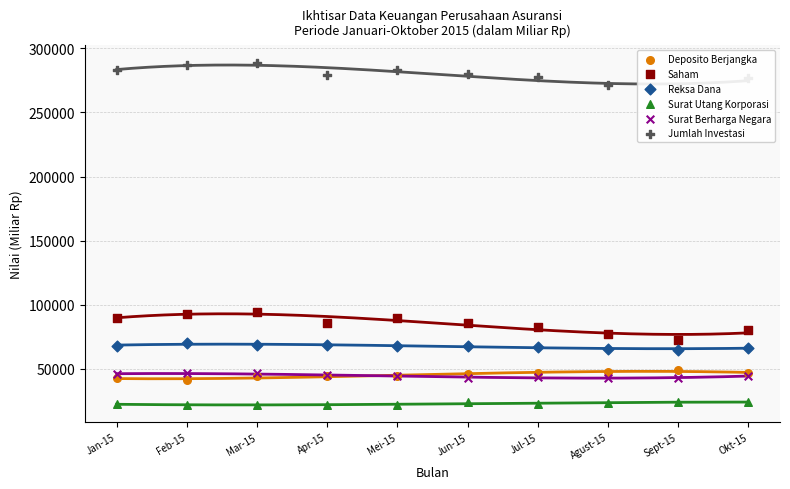

Which series contains the highest Y value?

Jumlah Investasi